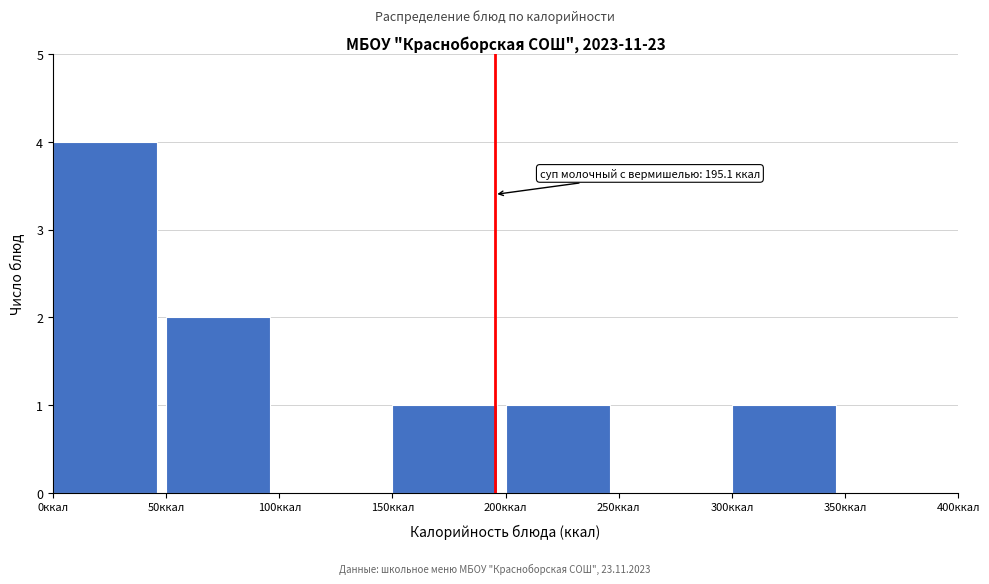

Over which range of the x-axis is the bar tallest?

0 to 50